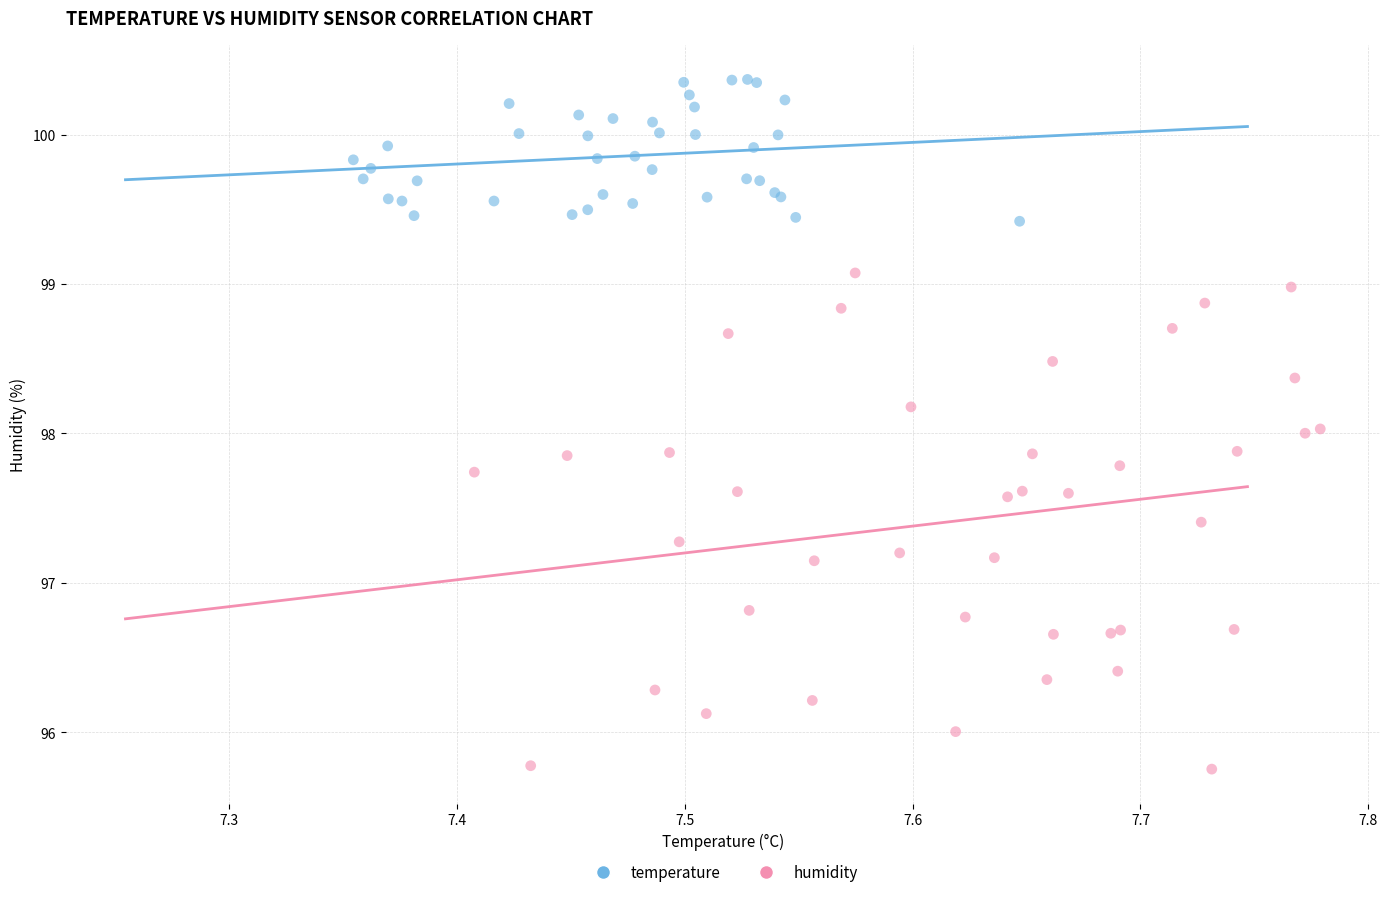

Which series has the largest Y range (max minus min)?

humidity